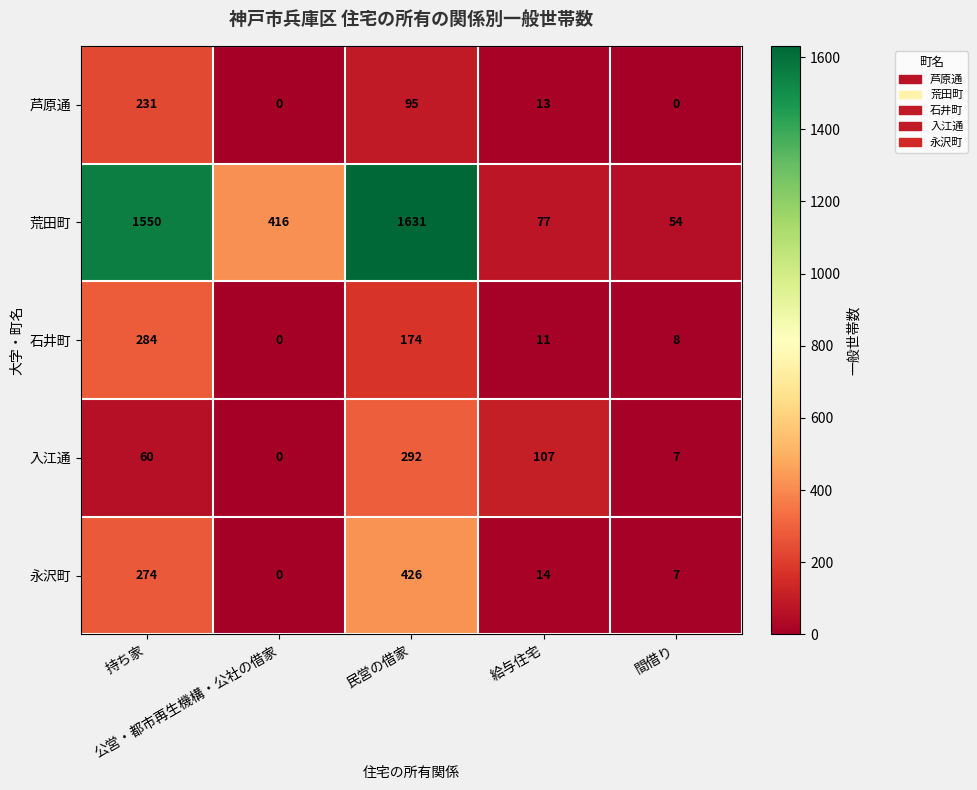

At which category is the sum across all series the highest?

民営の借家